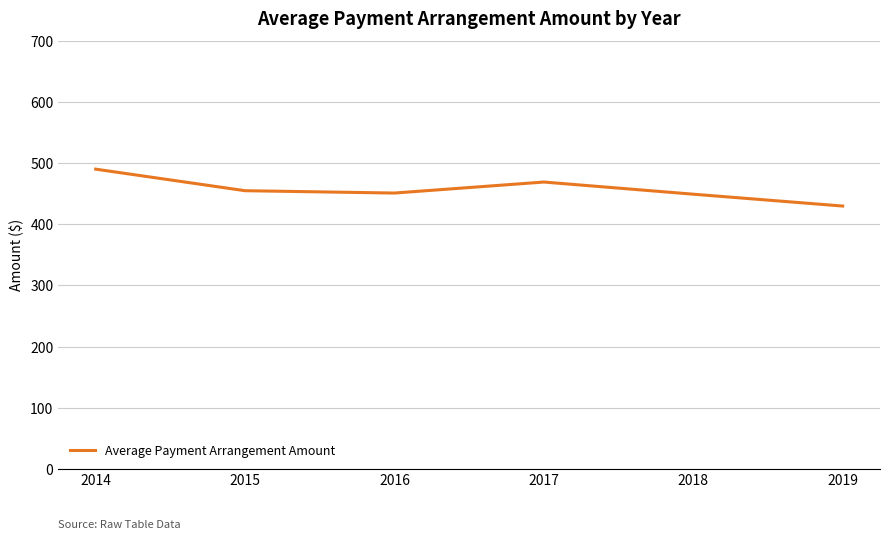

Does the chart have visible grid lines?

Yes